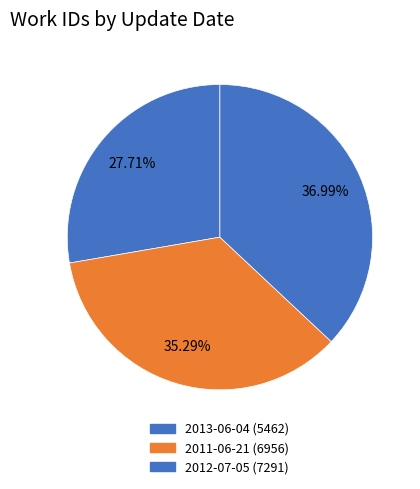

How many slices are in this pie chart?

3